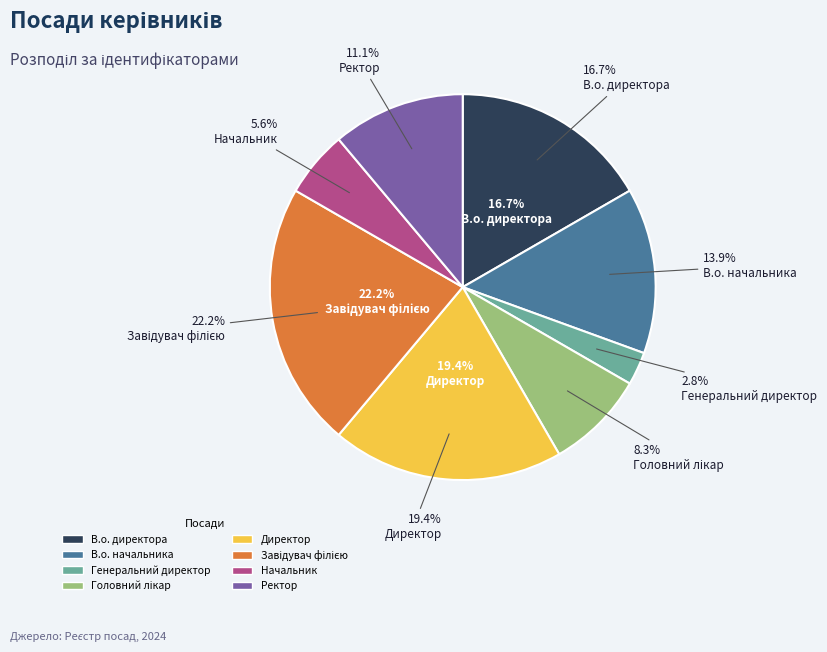

What percentage is the Начальник slice, to the nearest percent?

6%